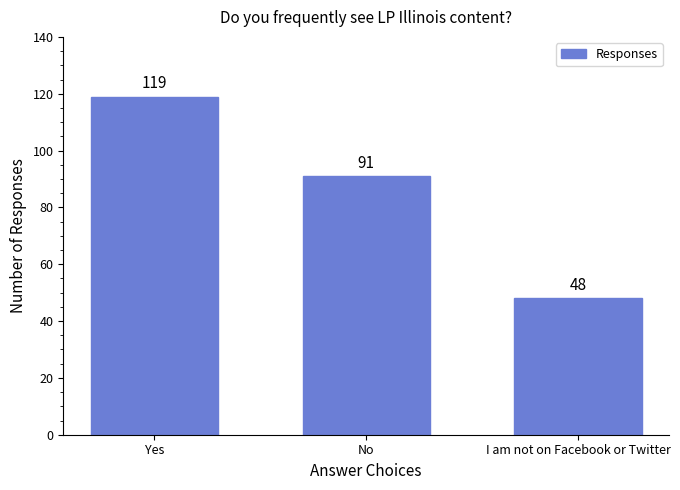

Which category has the lowest value across all series?

I am not on Facebook or Twitter